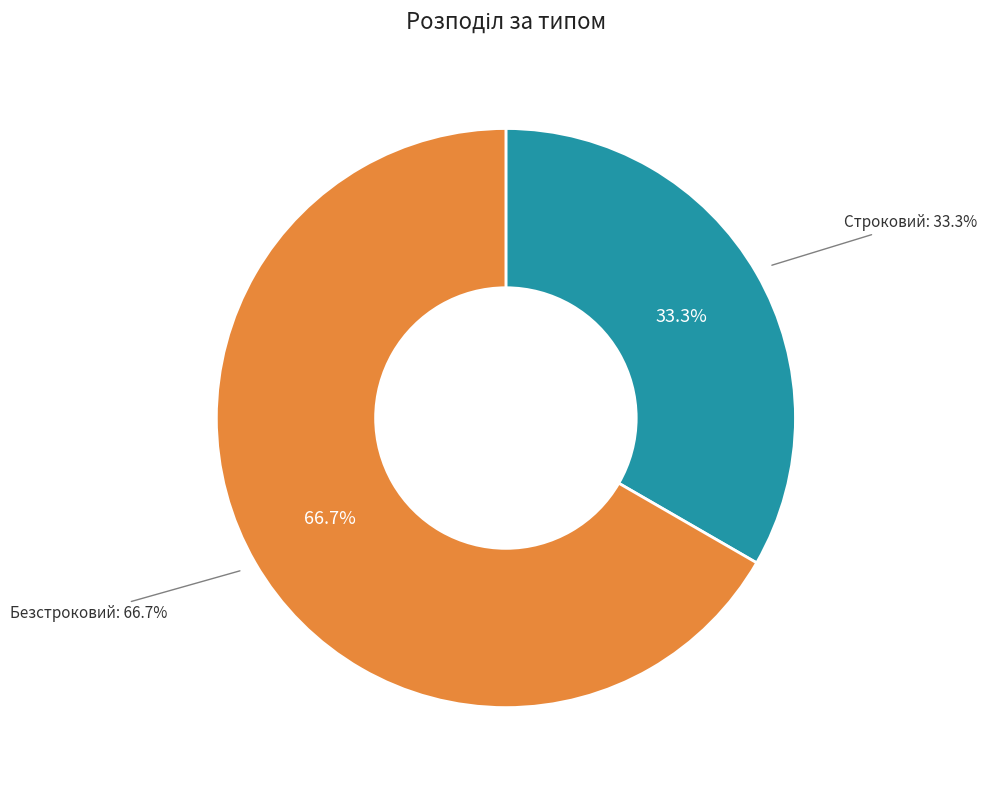

What is the ratio of the value at Безстроковий to the value at Строковий?

2.0